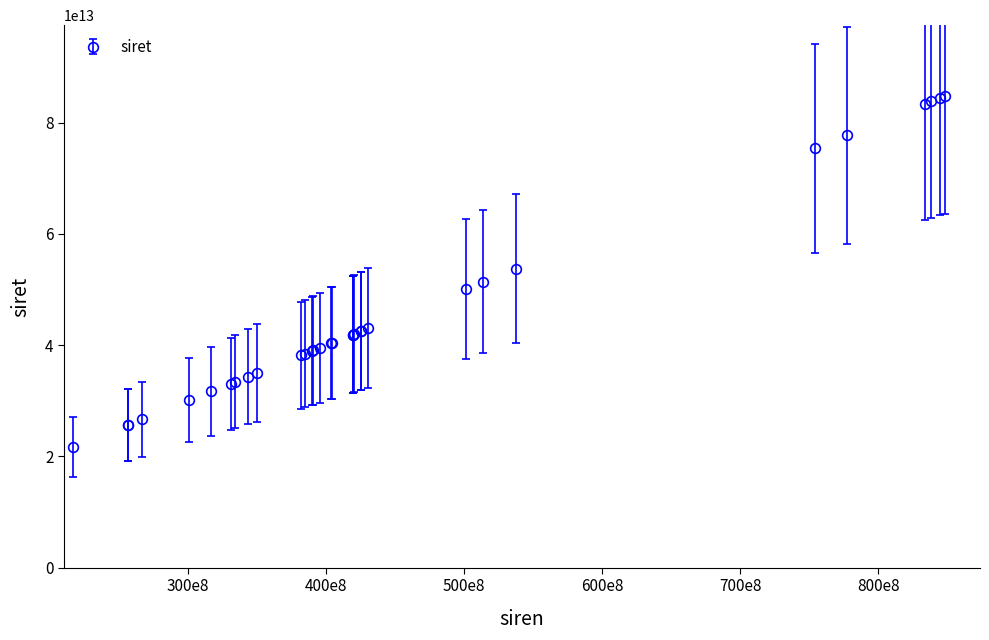

Count the number of data series in this chart.

1